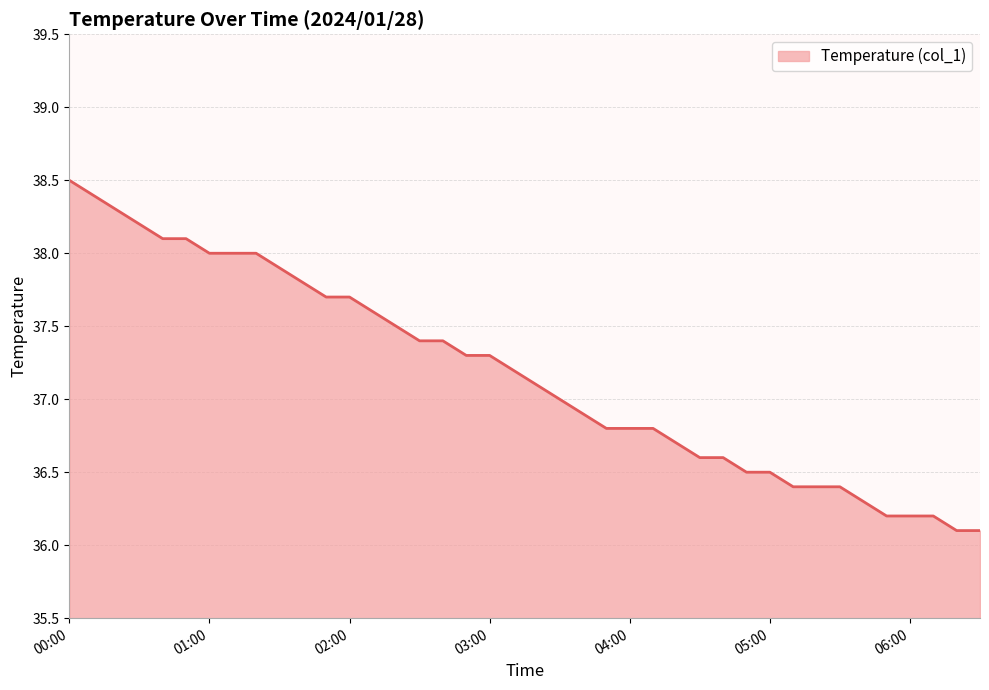

What is the greatest value displayed?

38.5